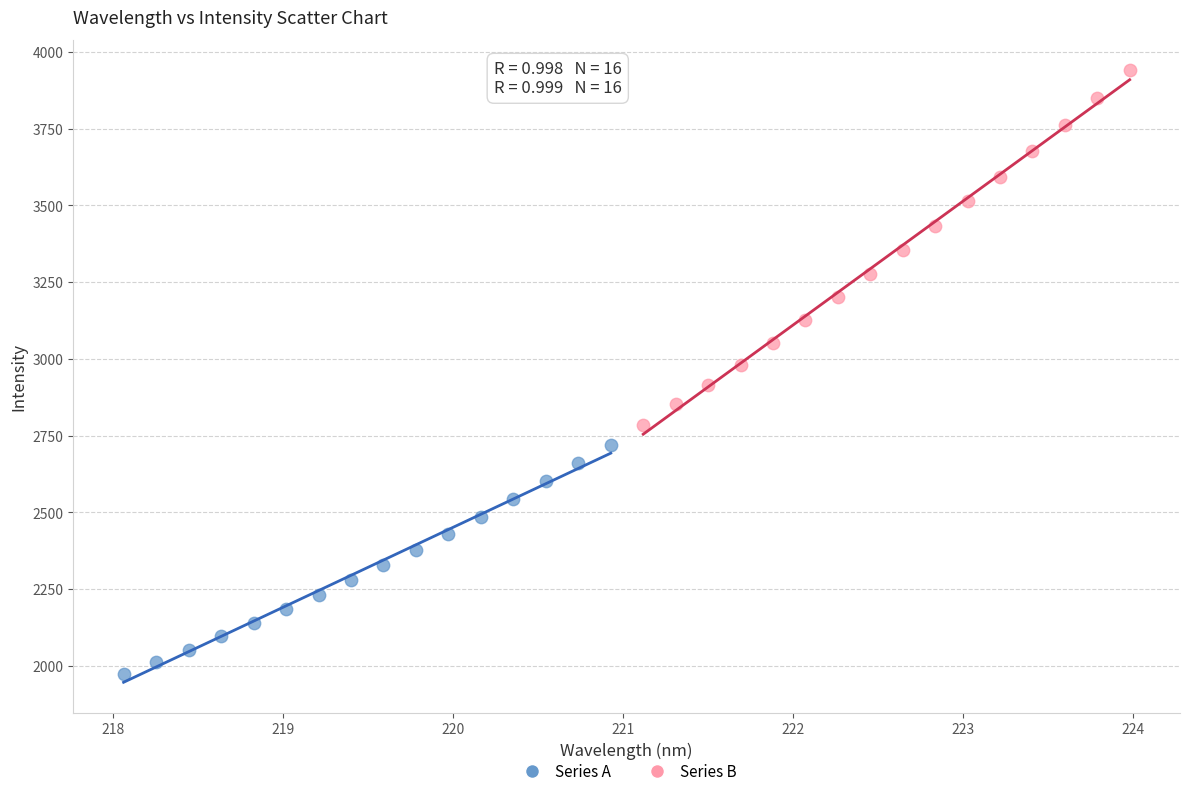

Which series has the largest Y range (max minus min)?

Series B